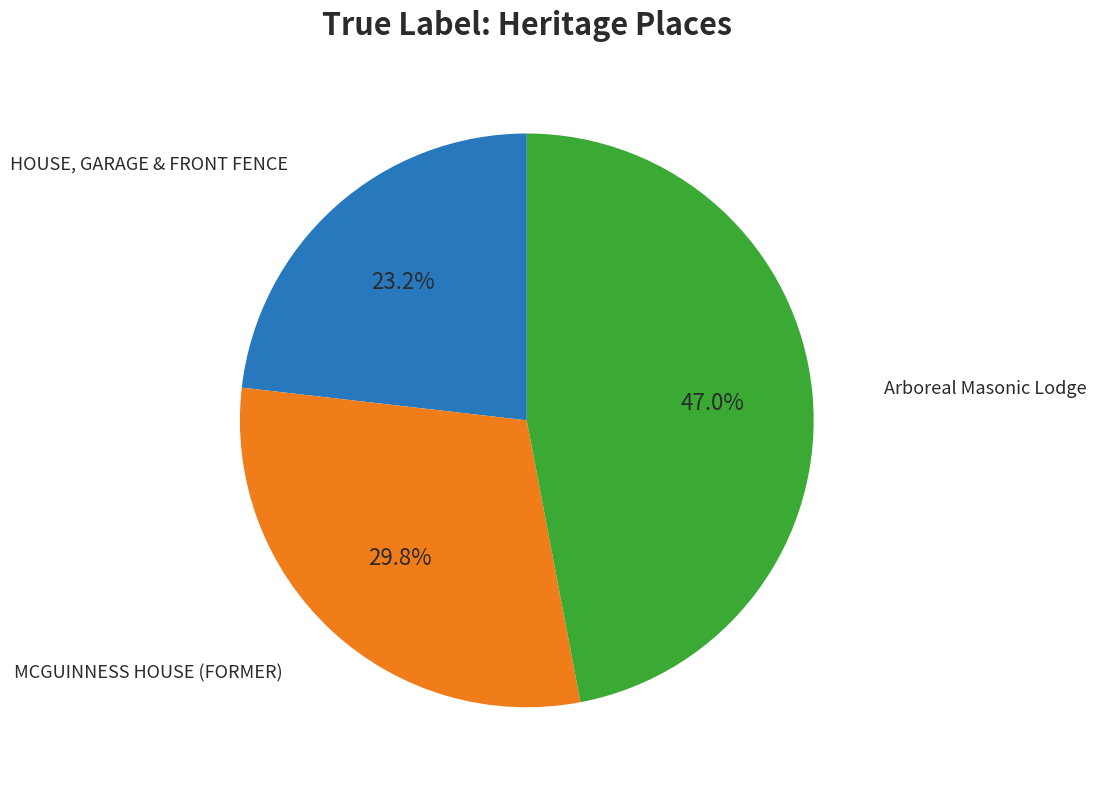

Is there any slice that represents more than half of the pie?

No